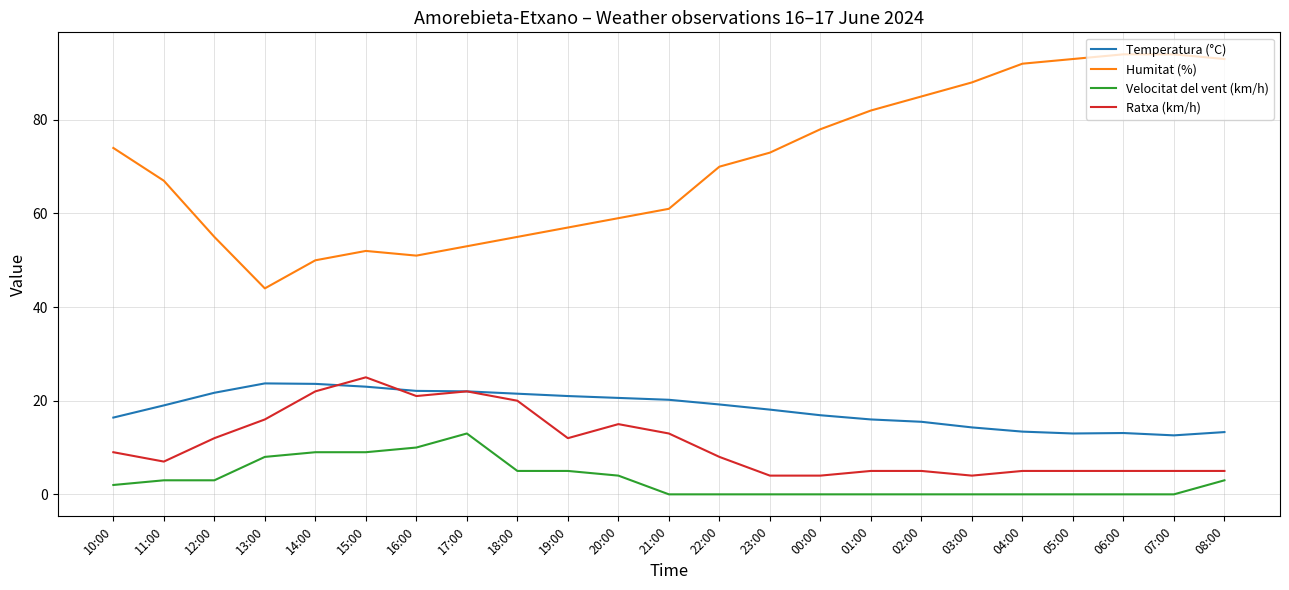

True or false: Ratxa (km/h) has more than 2 interior local peaks.

True